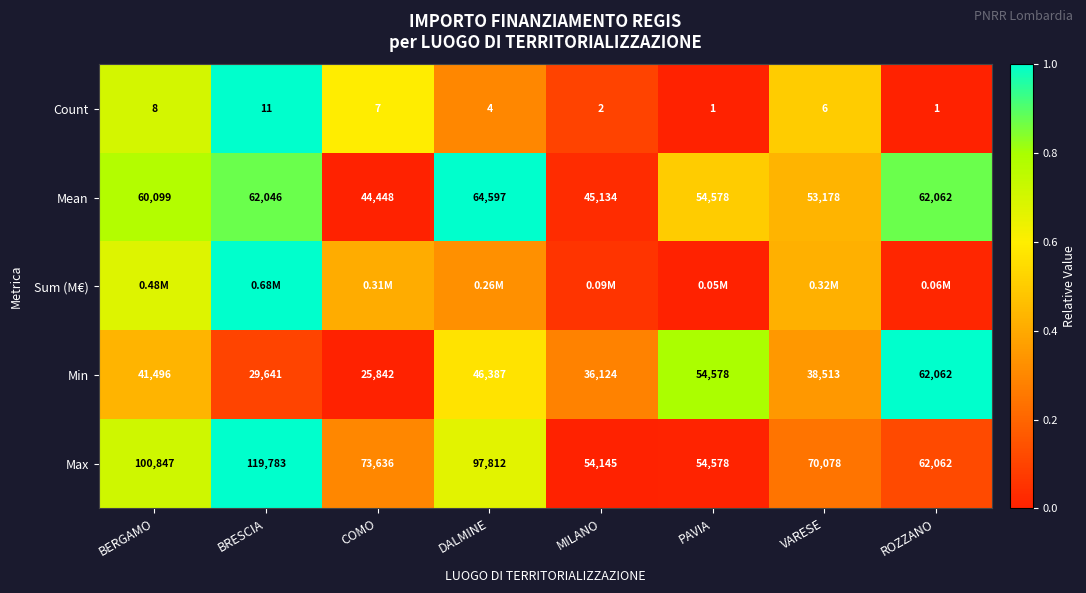

Is the value of Min at COMO greater than the value of Count at DALMINE?

Yes